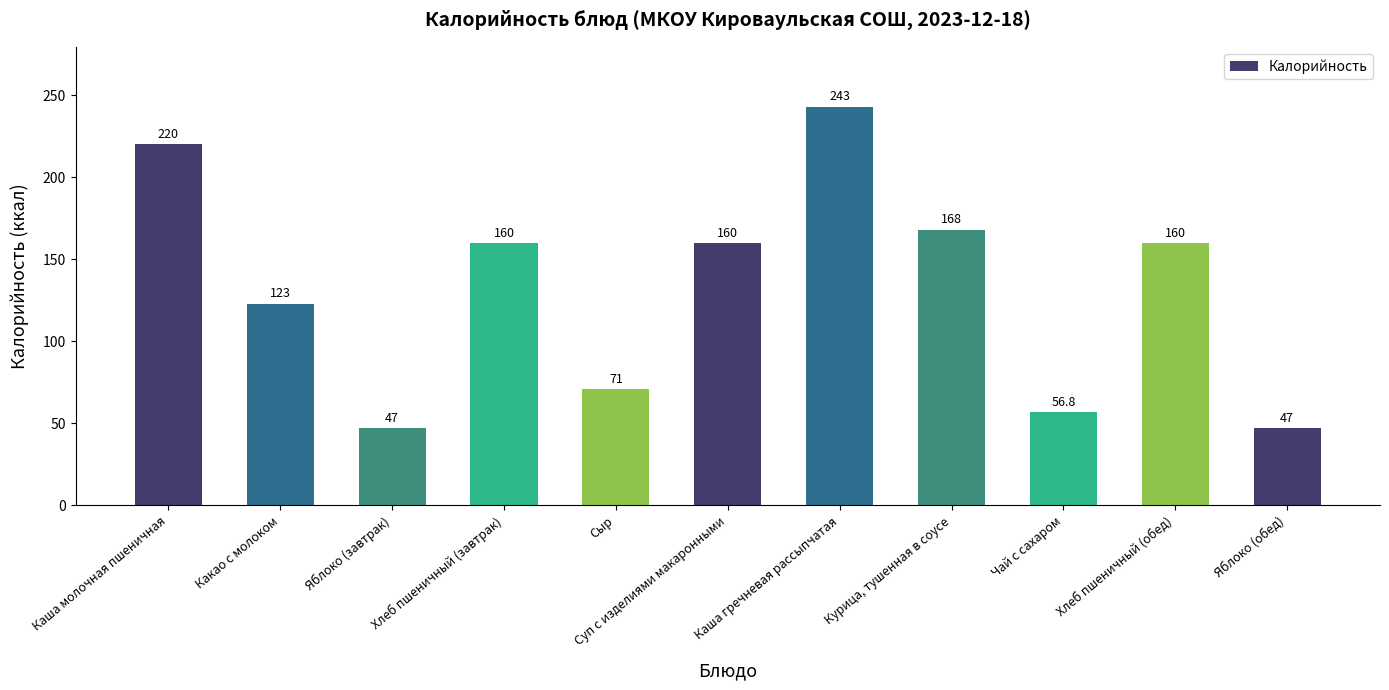

What is the sum of the values at Хлеб пшеничный (обед) and Суп с изделиями макаронными?

320.0